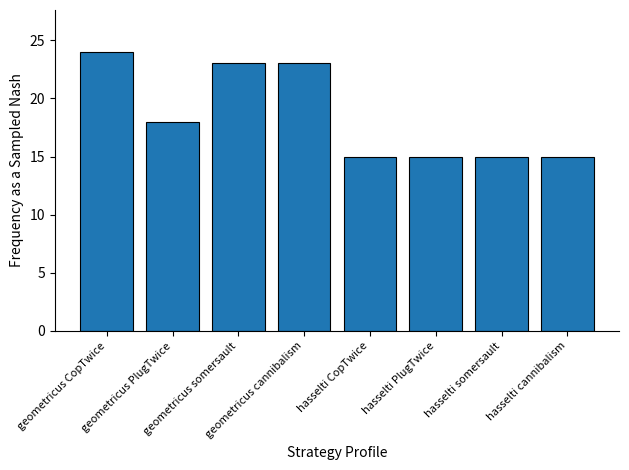

The chart shows a value of 40 at geometricus CopTwice. True or false?

False